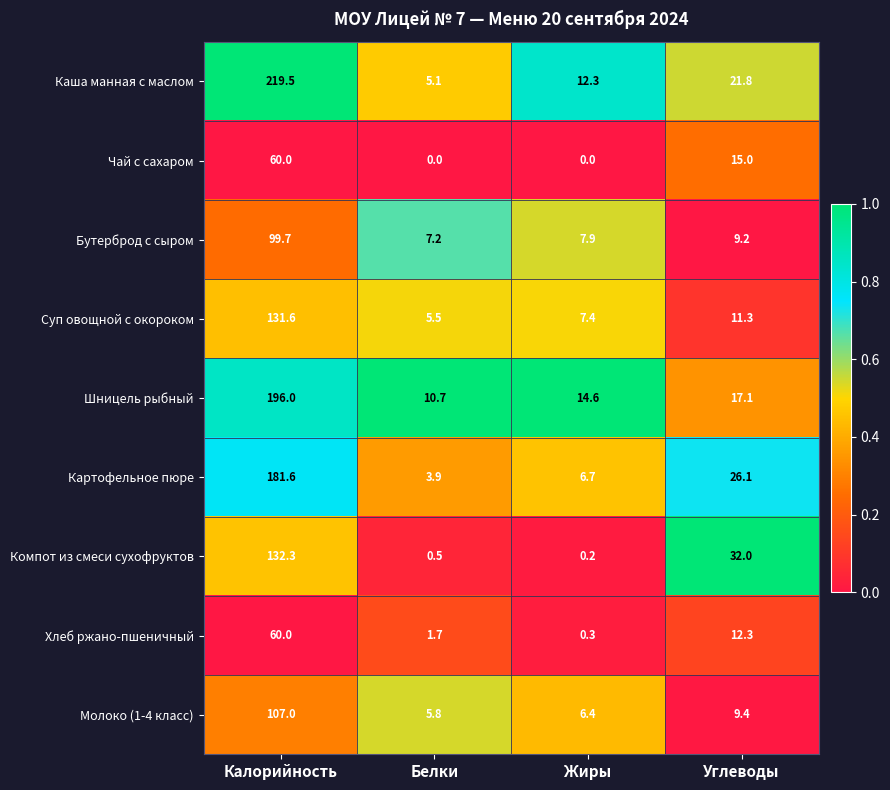

List the labels in order of Компот из смеси сухофруктов value, smallest first.

Жиры, Белки, Углеводы, Калорийность